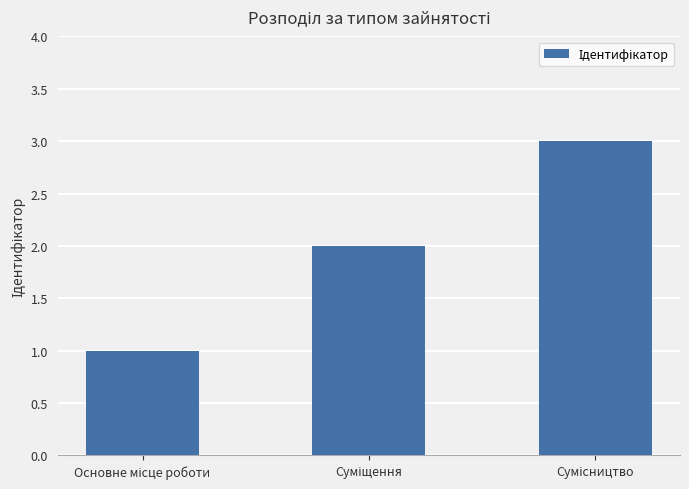

What is the sum of all values?

6